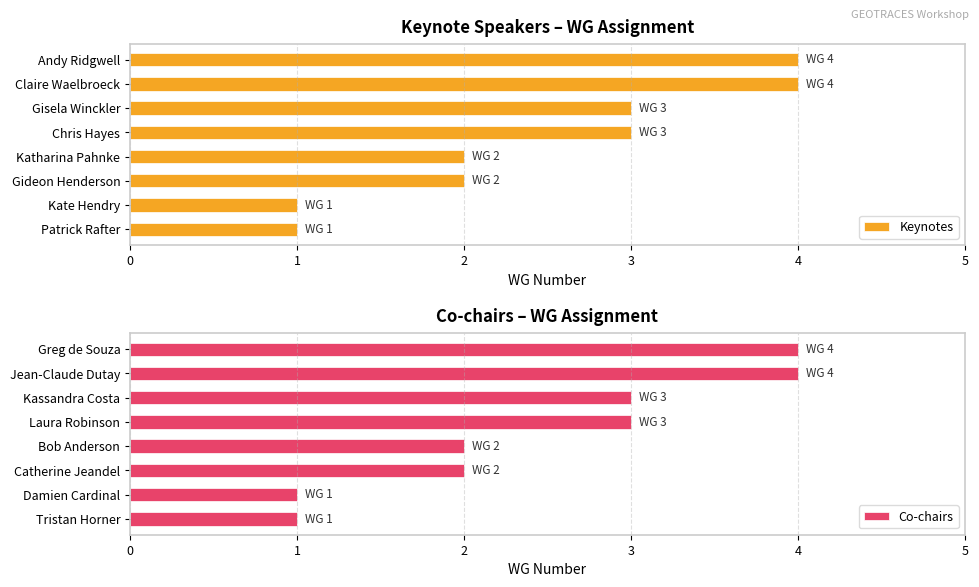

The value of Co-chairs at Catherine Jeandel is 2. True or false?

True